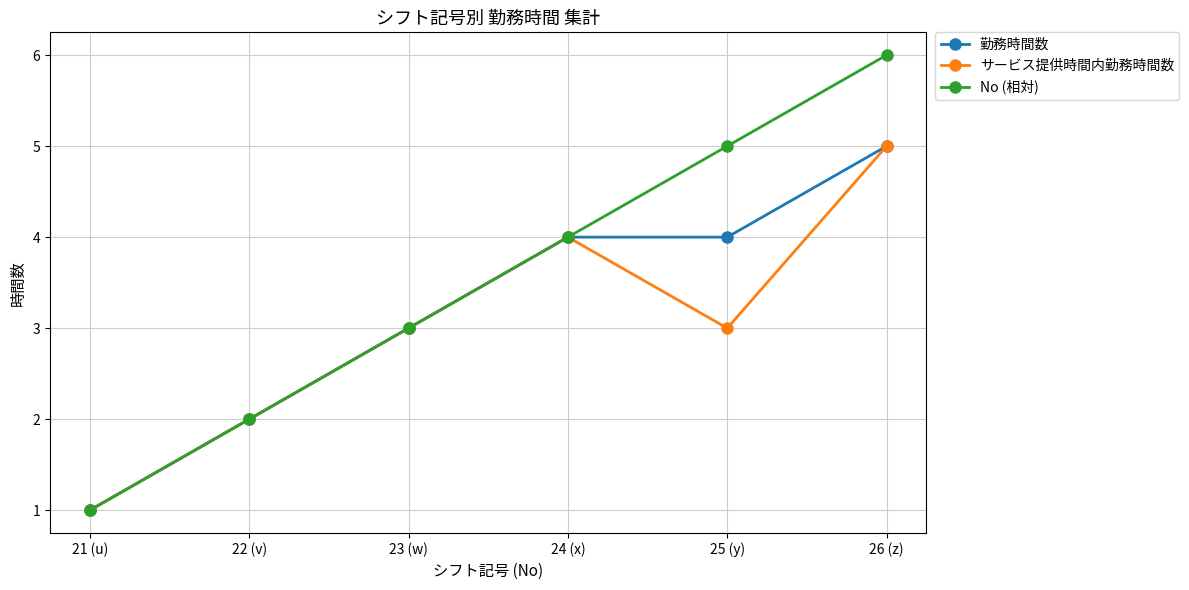

What value does the サービス提供時間内勤務時間数 series have at 26 (z)?

5